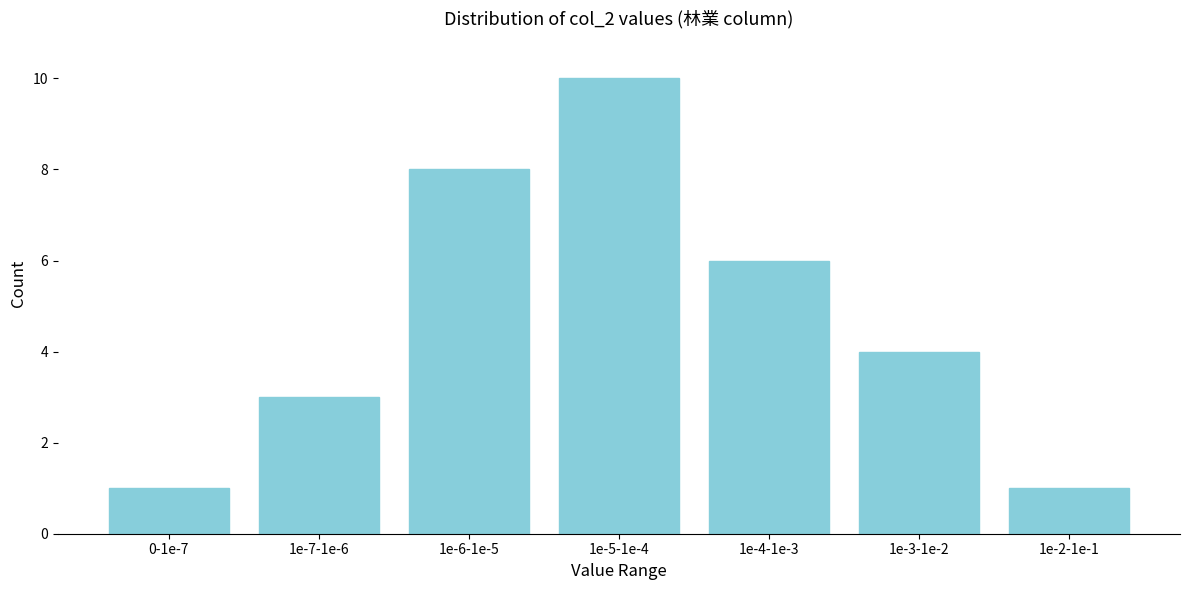

Reading right to left, list all the values displayed in this chart.

1	4	6	10	8	3	1